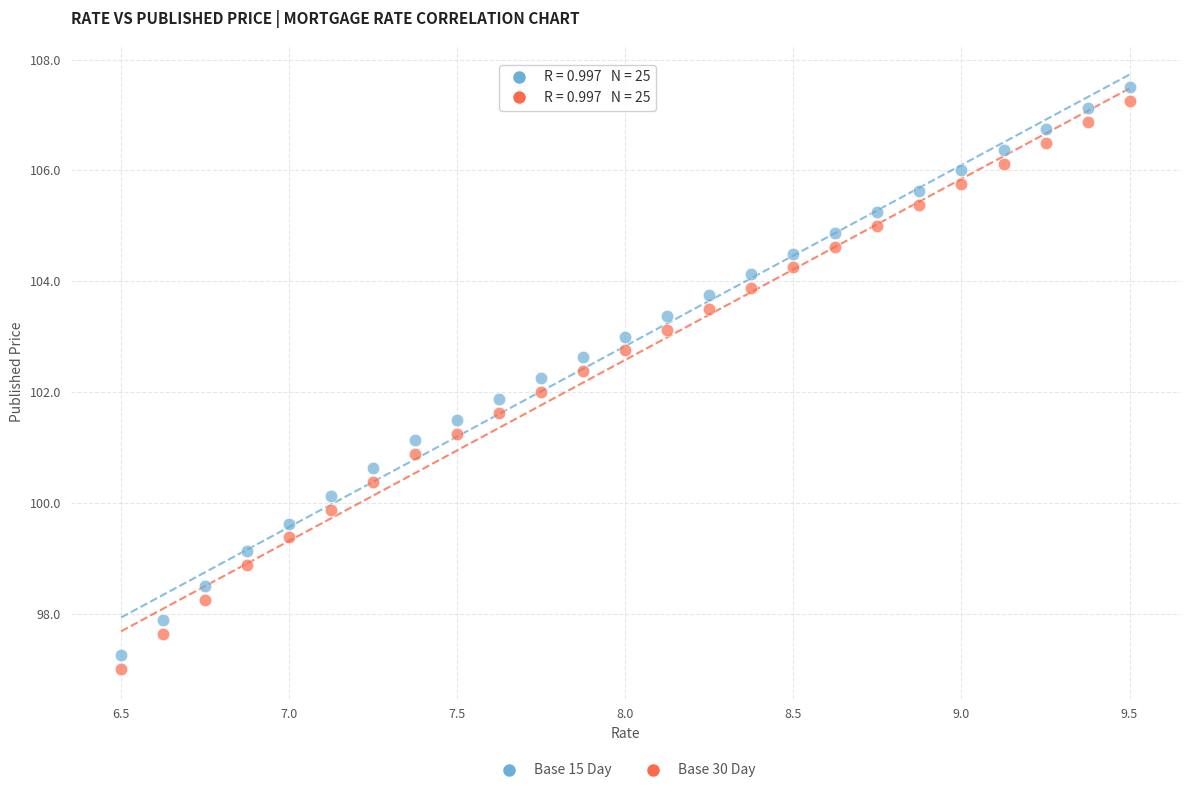

Which series contains the lowest Y value?

Base 30 Day